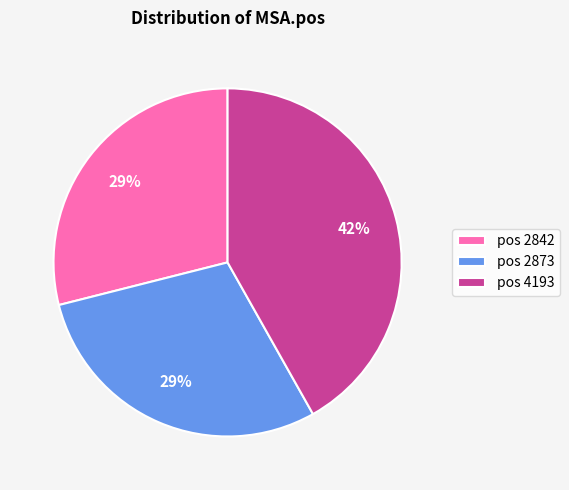

Is pos 2873 the majority of the pie?

No